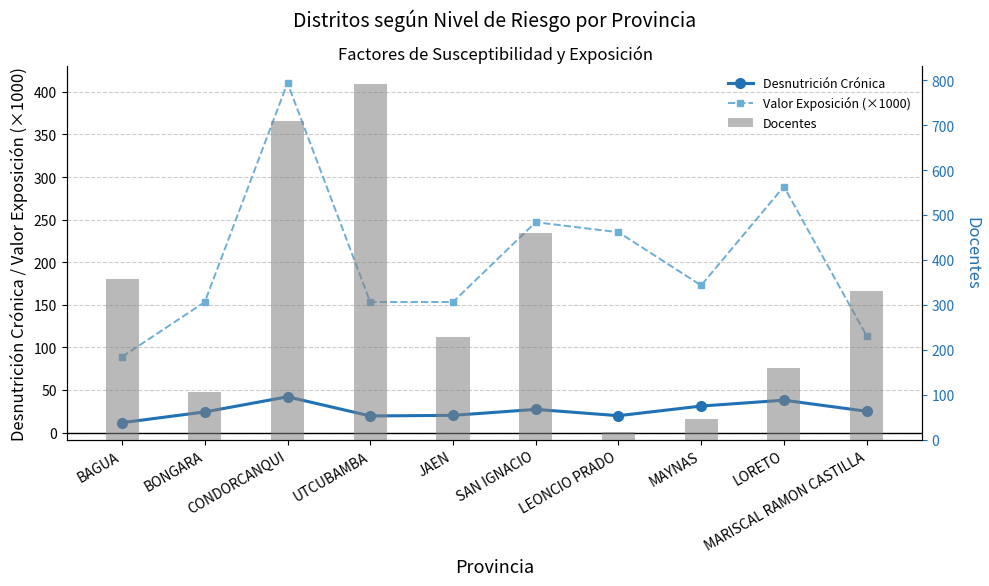

Does the chart contain stacked bars?

No